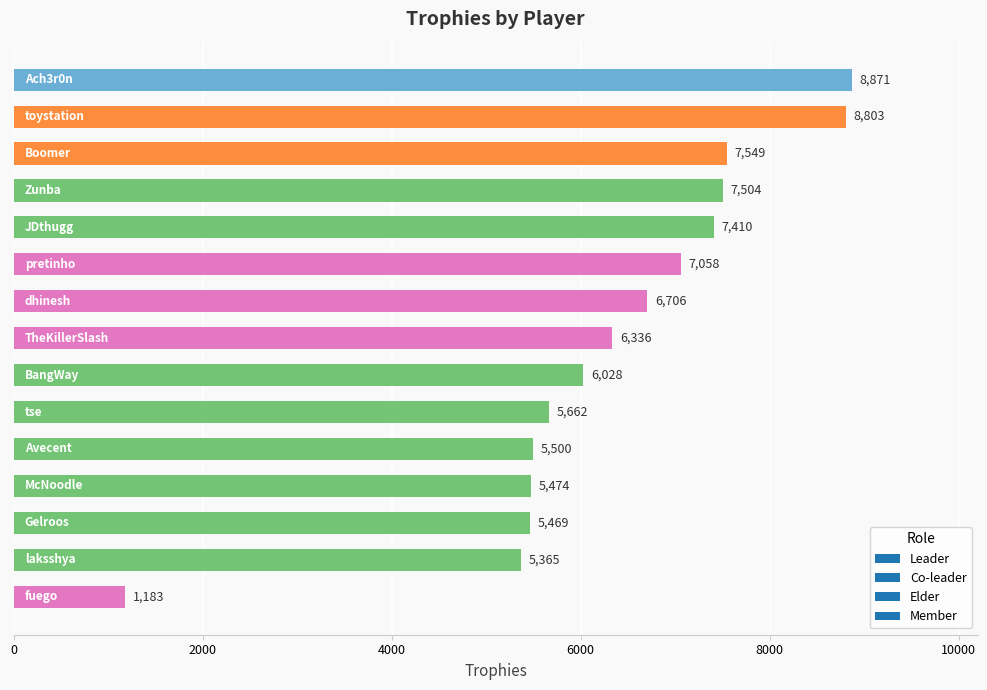

What is the smallest value displayed?

1183